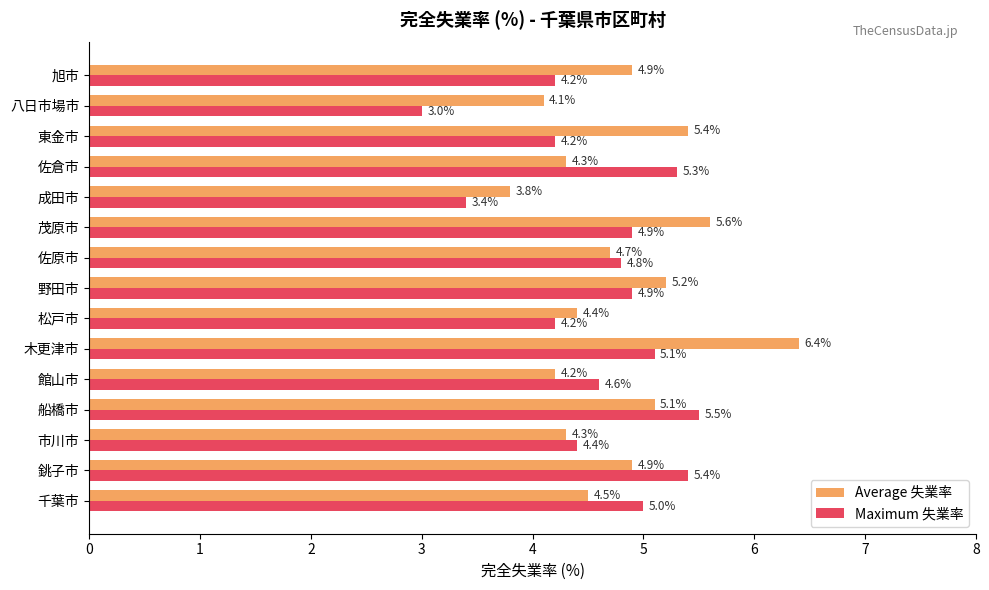

List the series in order of their peak value, highest first.

Average 失業率, Maximum 失業率